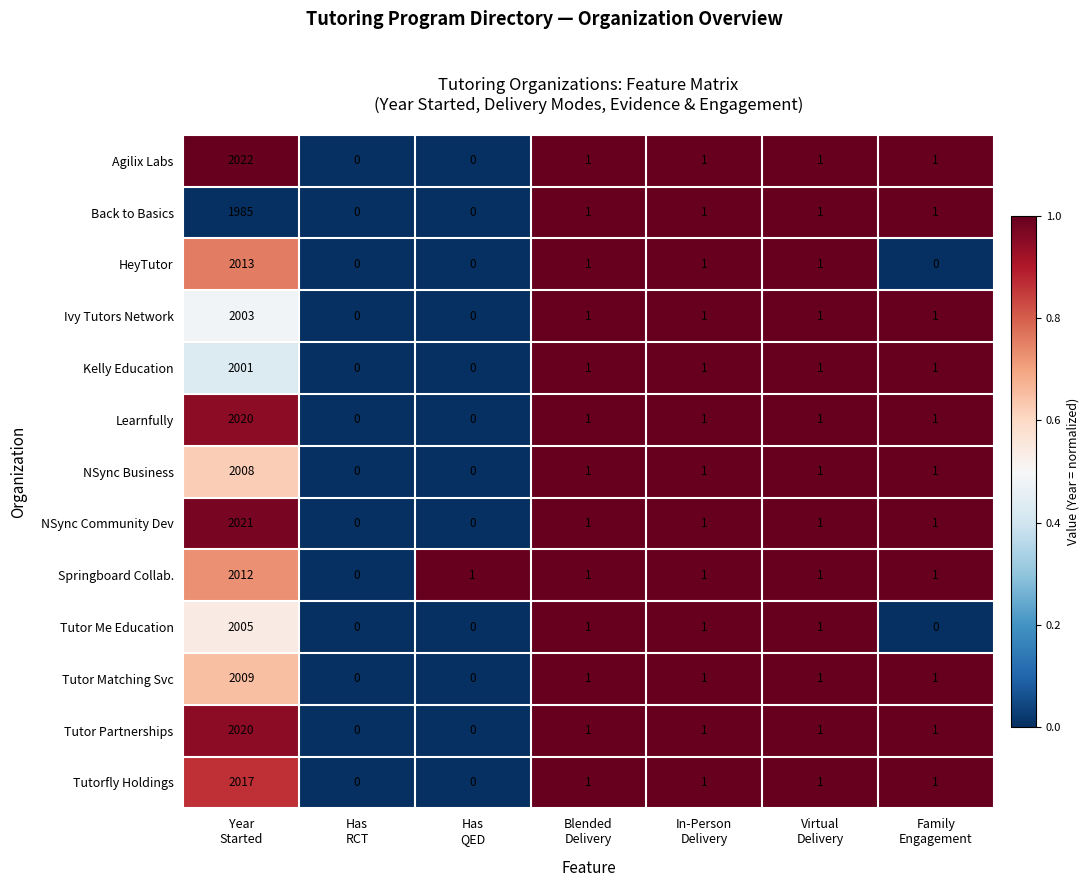

What is the sum of all NSync Community Dev values?

2025